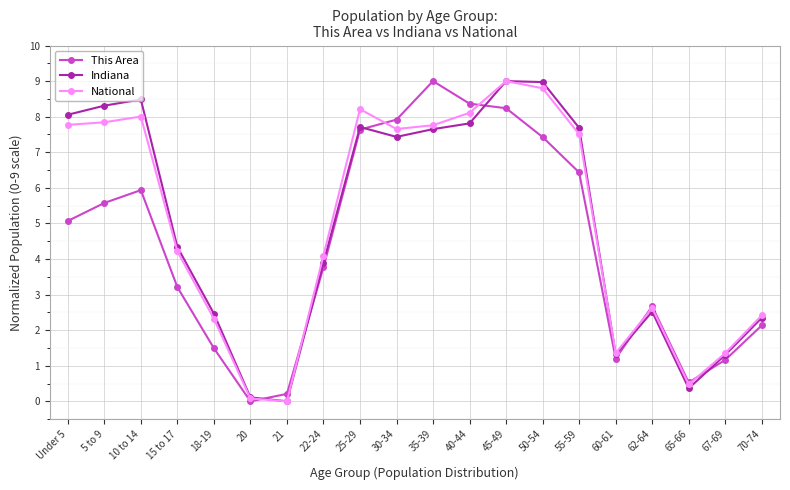

Is it true that National equals 4.1 at 22-24?

True